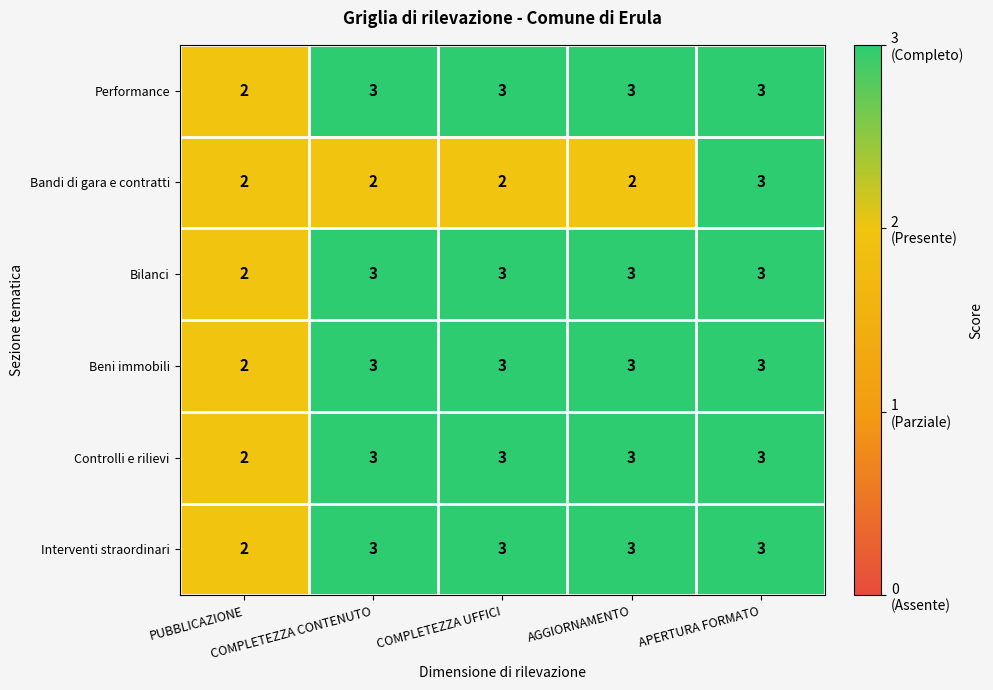

Count the Controlli e rilievi values in the range 3 to 4.

4